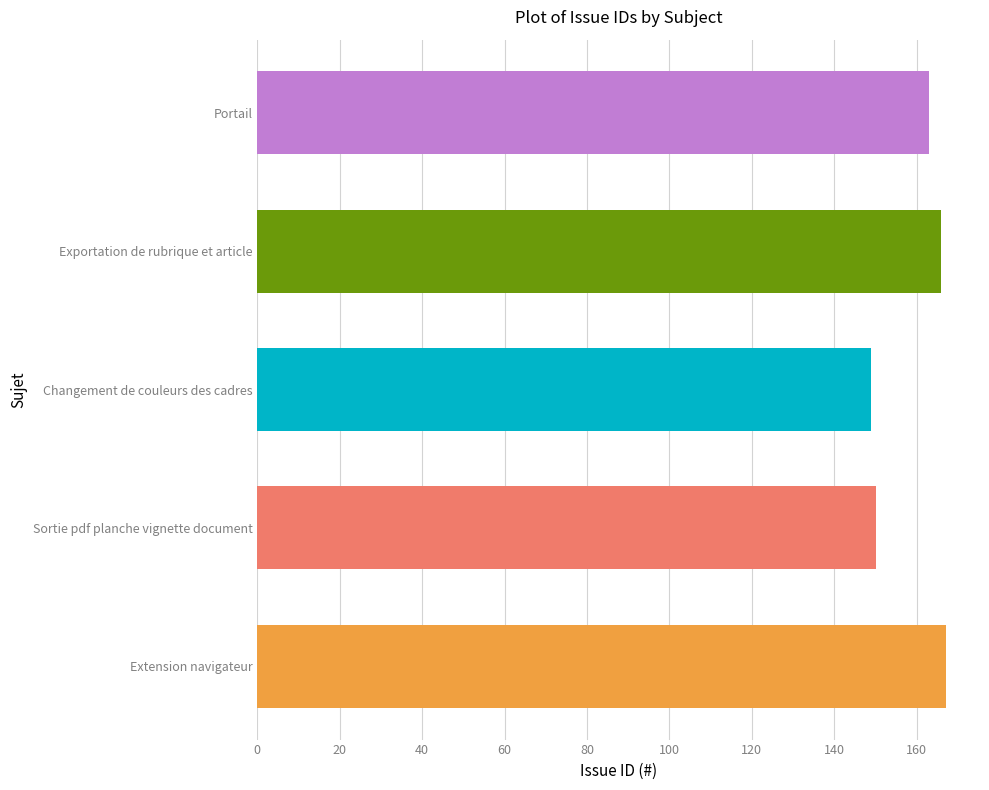

The chart shows a value of 163 at Portail. True or false?

True